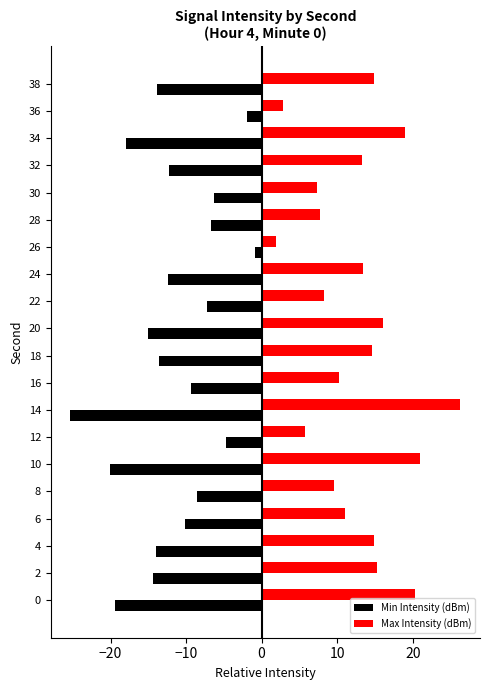

What is the difference between the highest and lowest values at 10?

41.1